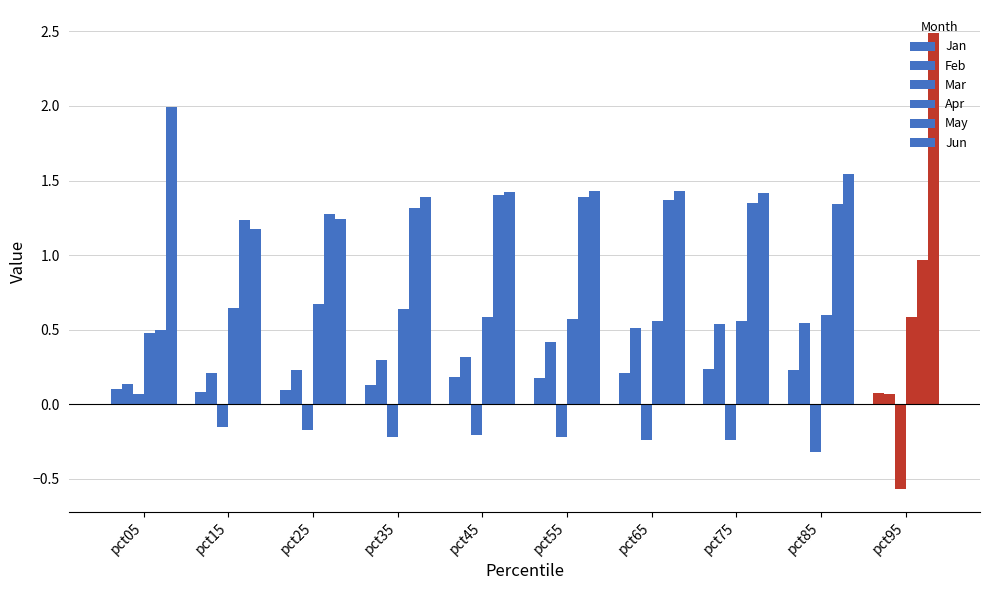

The Feb series shows 0.2 at pct65. True or false?

False